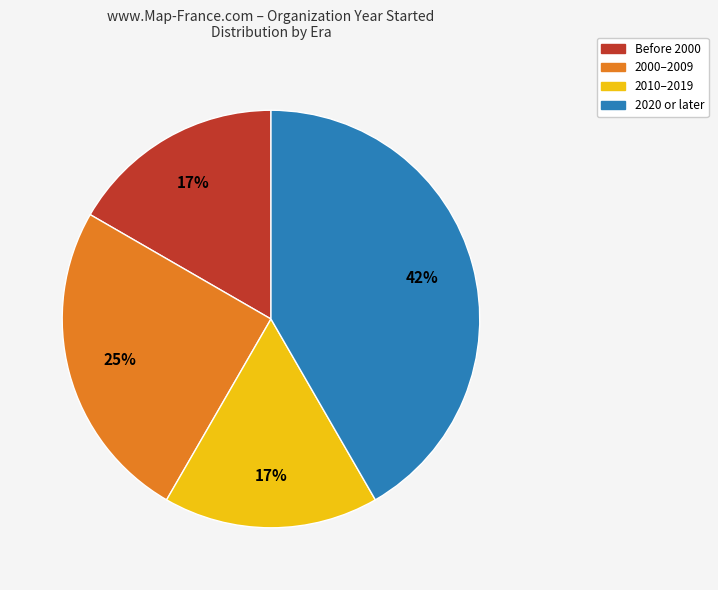

Does any single category account for the majority?

No